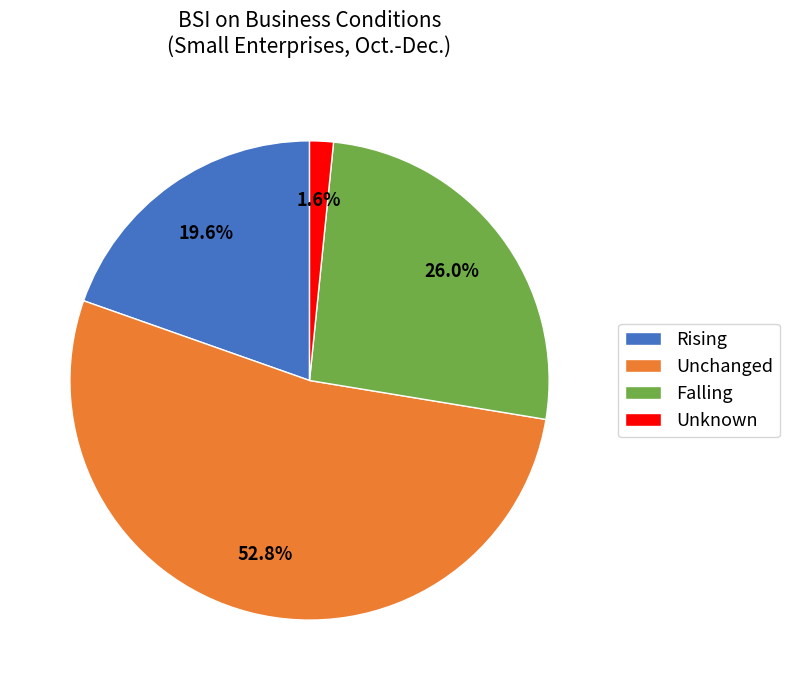

How many slices are in this pie chart?

4